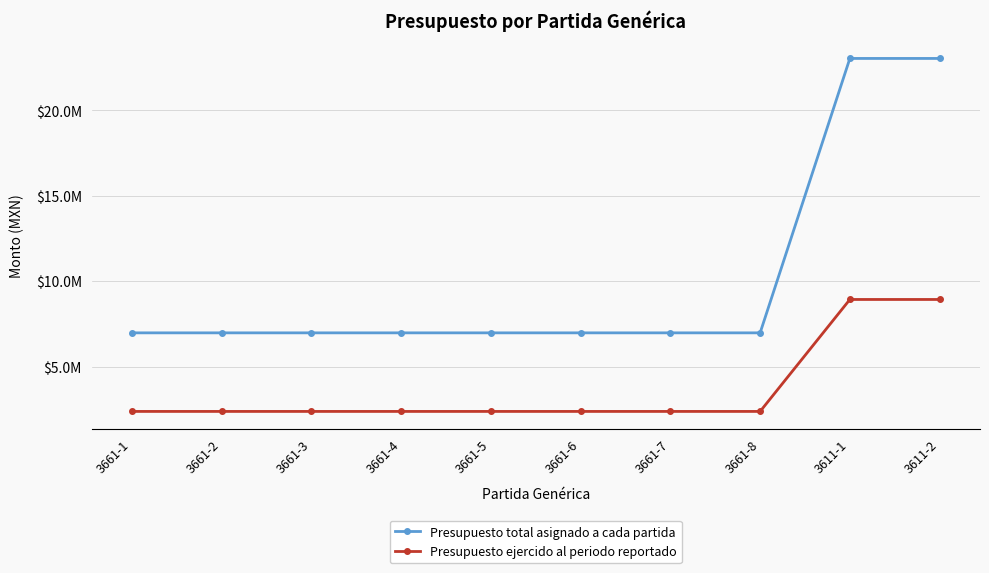

What are all the series names shown in the legend?

Presupuesto total asignado a cada partida, Presupuesto ejercido al periodo reportado